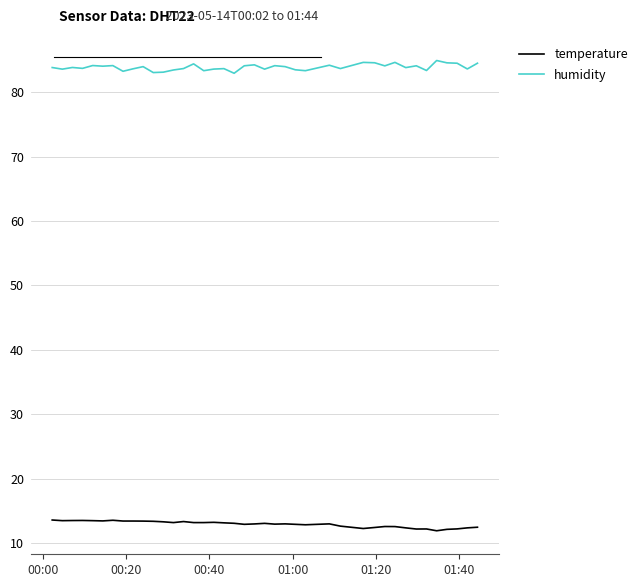

What is the difference between the maximum and minimum values in the temperature series?

1.7